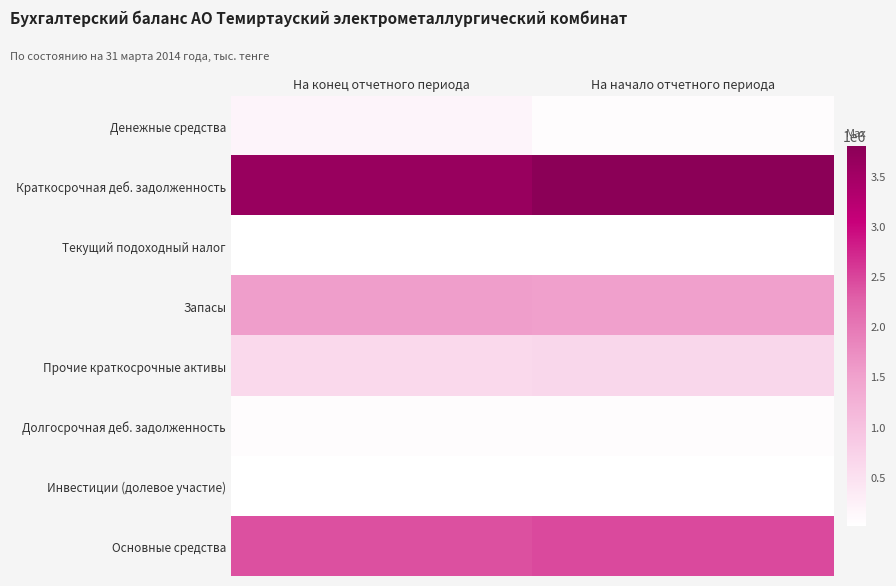

Which series changed the most between На конец отчетного периода and На начало отчетного периода?

Краткосрочная деб. задолженность